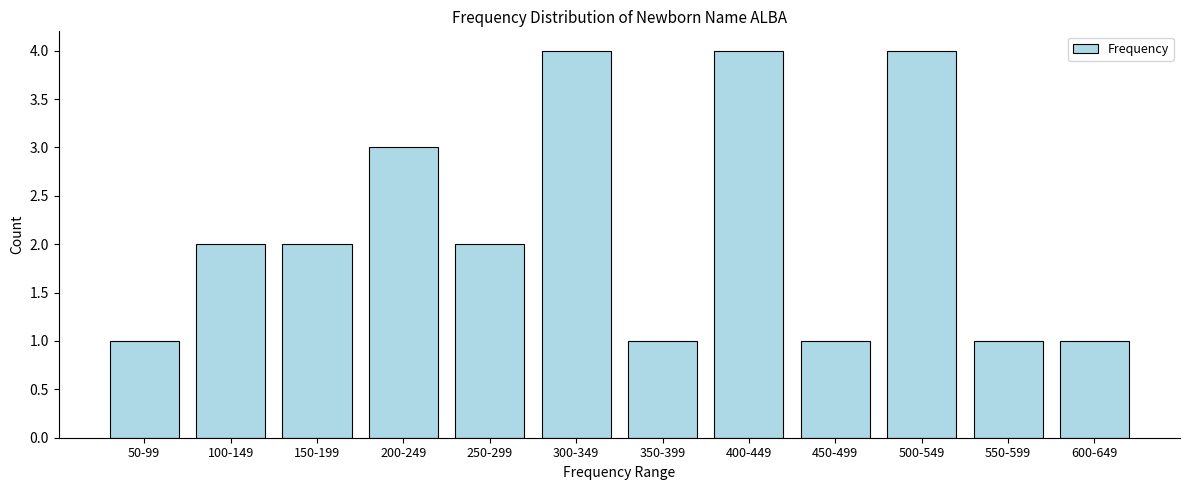

Reading left to right, what are all the values shown in this chart?

50-99=1	100-149=2	150-199=2	200-249=3	250-299=2	300-349=4	350-399=1	400-449=4	450-499=1	500-549=4	550-599=1	600-649=1